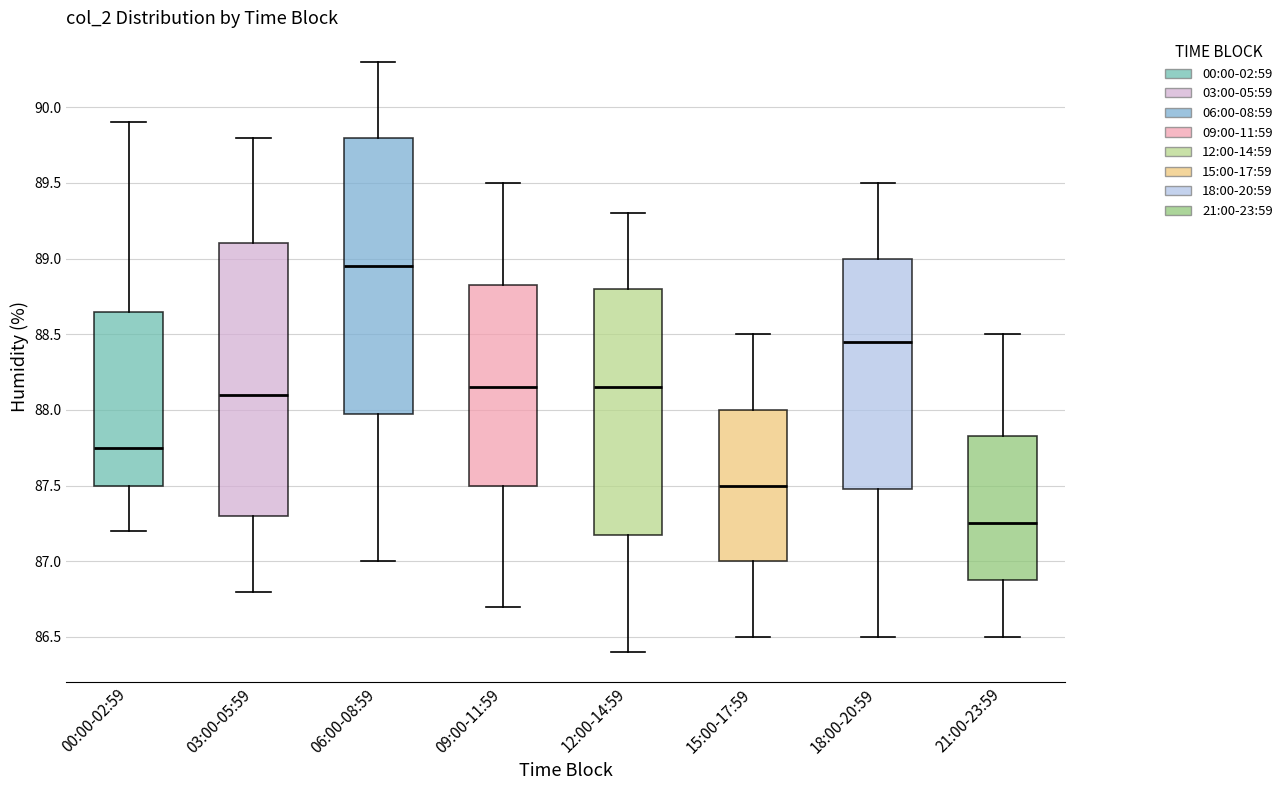

Which box has the lowest median line?

21:00-23:59